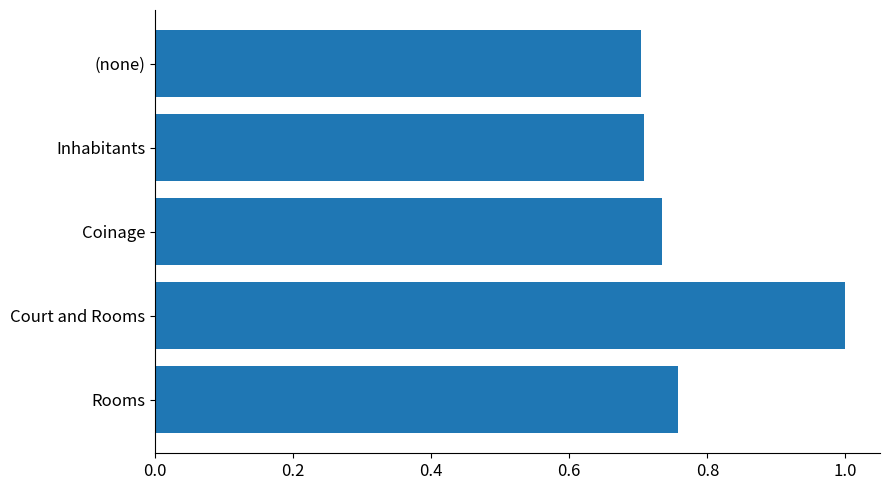

True or false: the data shows 0.4 at Court and Rooms.

False